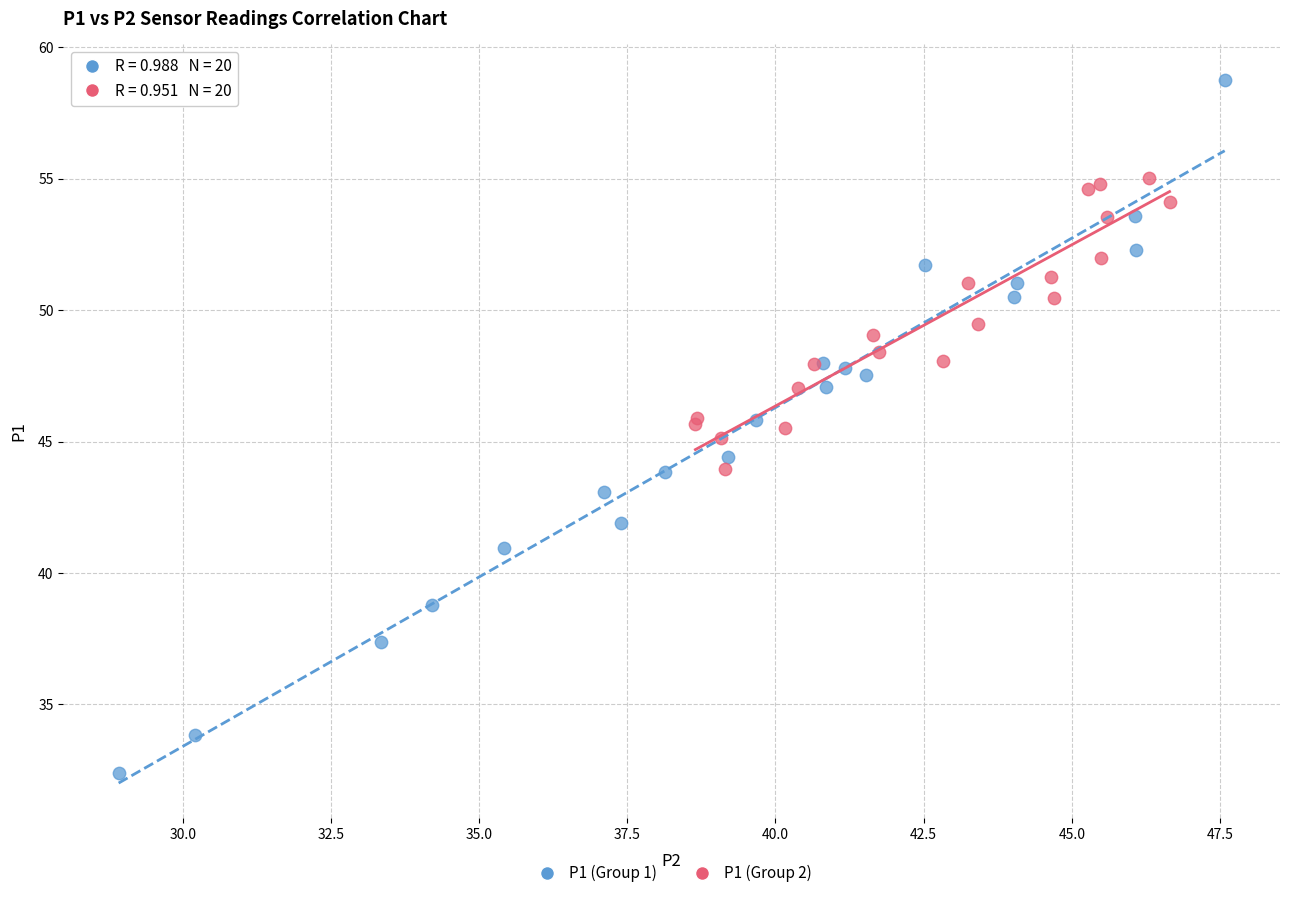

Which series has the largest Y range (max minus min)?

P1 (Group 1)